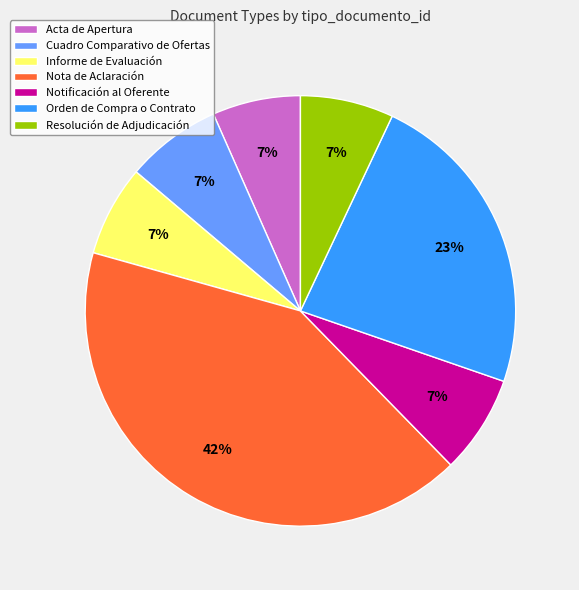

Does any single category account for the majority?

No